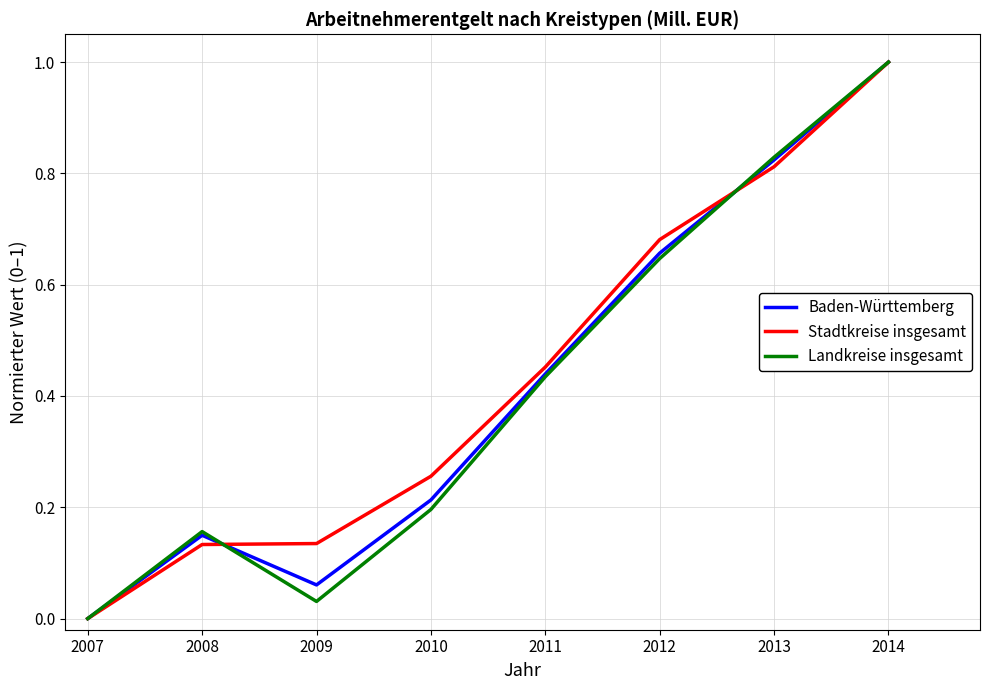

Is the value of Stadtkreise insgesamt at 2014 greater than the value of Baden-Württemberg at 2007?

Yes